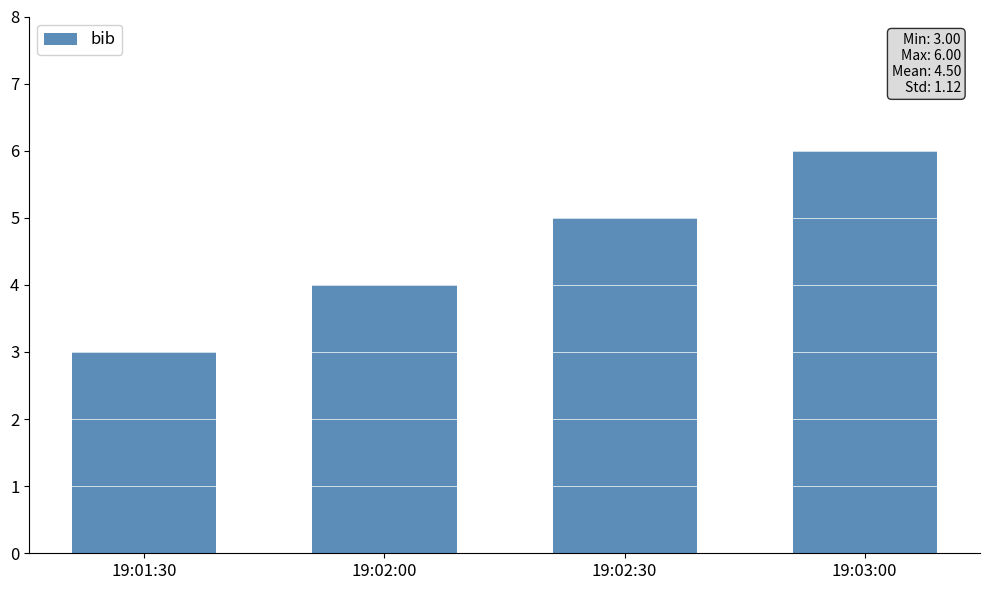

Rank the categories by value from lowest to highest.

19:01:30, 19:02:00, 19:02:30, 19:03:00